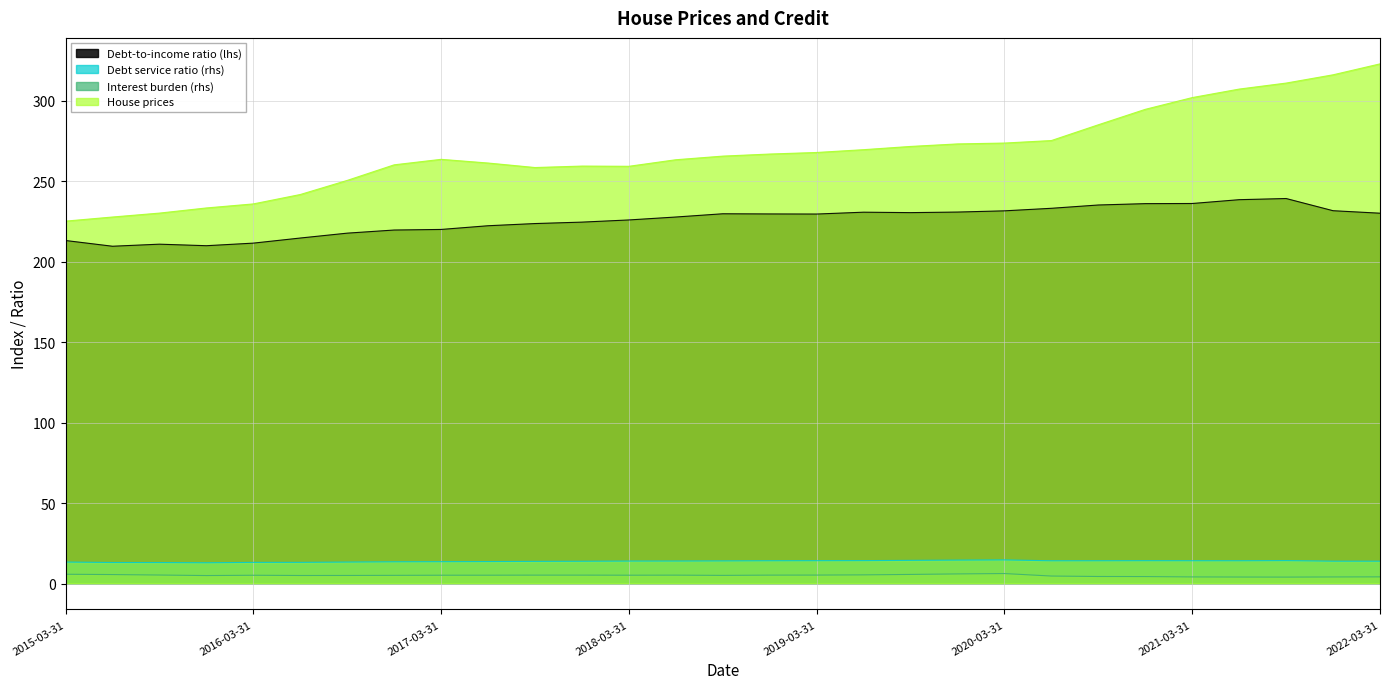

How many values in the Interest burden (rhs) series exceed 5?

18